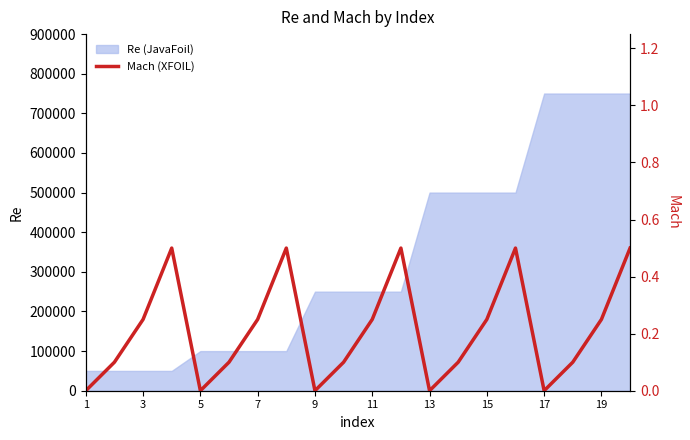

Which label corresponds to the smallest value in the chart?

1